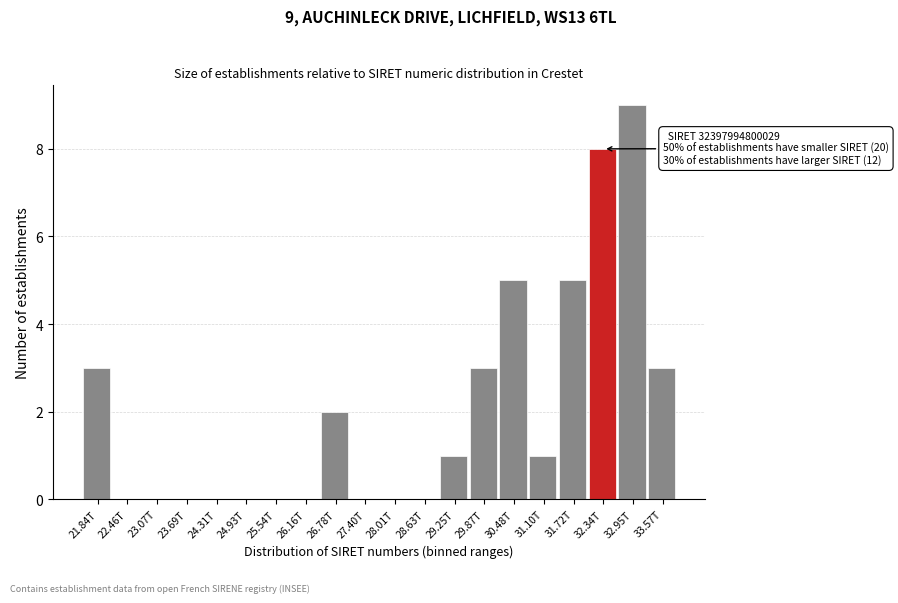

Reading left to right, what are all the values shown in this chart?

21.84T=3	22.46T=0	23.07T=0	23.69T=0	24.31T=0	24.93T=0	25.54T=0	26.16T=0	26.78T=2	27.40T=0	28.01T=0	28.63T=0	29.25T=1	29.87T=3	30.48T=5	31.10T=1	31.72T=5	32.34T=8	32.95T=9	33.57T=3